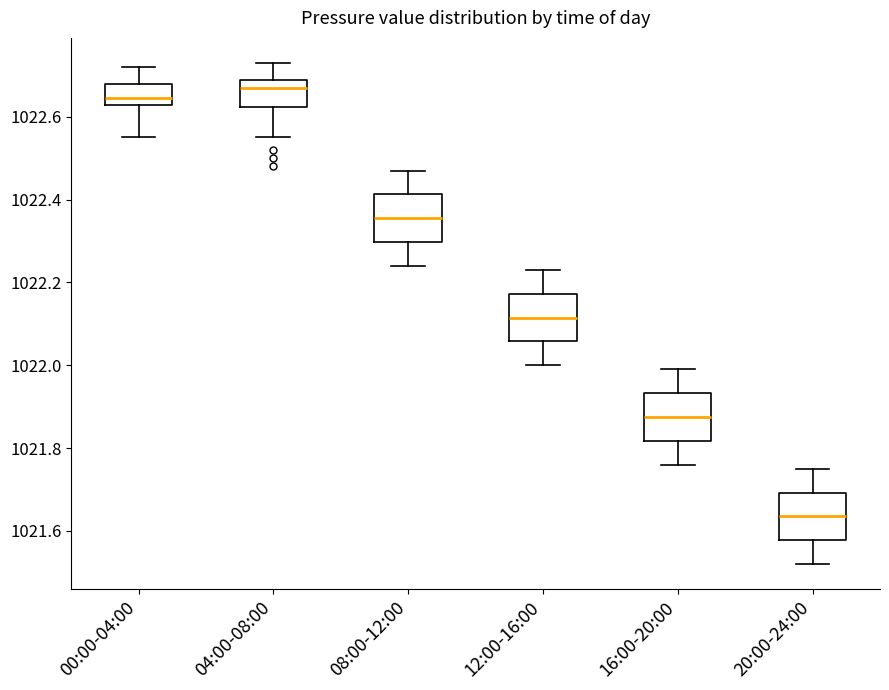

Reading left to right, transcribe this box plot: for each box, give where its median line is, the range the box spans, and where its two whiskers end, as read against the y-axis. The values are not printed on the chart, so give them approximately, as read against the axis.

00:00-04:00: median 1022.64, box 1022.62 to 1022.68, whiskers 1022.56 to 1022.72
04:00-08:00: median 1022.68, box 1022.62 to 1022.70, whiskers 1022.56 to 1022.74
08:00-12:00: median 1022.36, box 1022.30 to 1022.42, whiskers 1022.24 to 1022.48
12:00-16:00: median 1022.12, box 1022.06 to 1022.18, whiskers 1022.00 to 1022.24
16:00-20:00: median 1021.88, box 1021.82 to 1021.94, whiskers 1021.76 to 1022.00
20:00-24:00: median 1021.64, box 1021.58 to 1021.70, whiskers 1021.52 to 1021.76